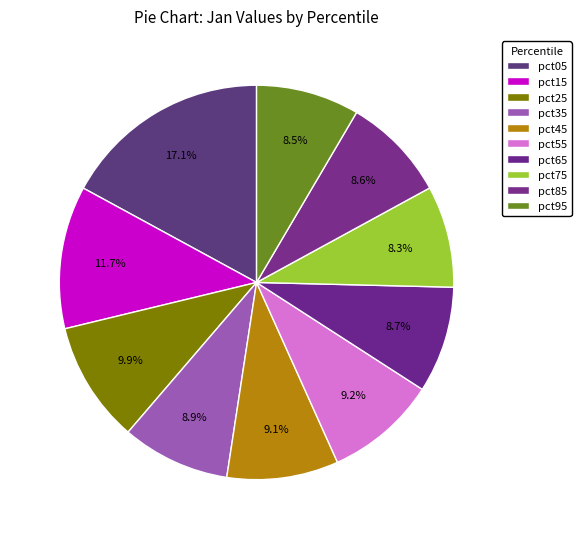

Rank the categories by value from highest to lowest.

pct05, pct15, pct25, pct55, pct45, pct35, pct65, pct85, pct95, pct75